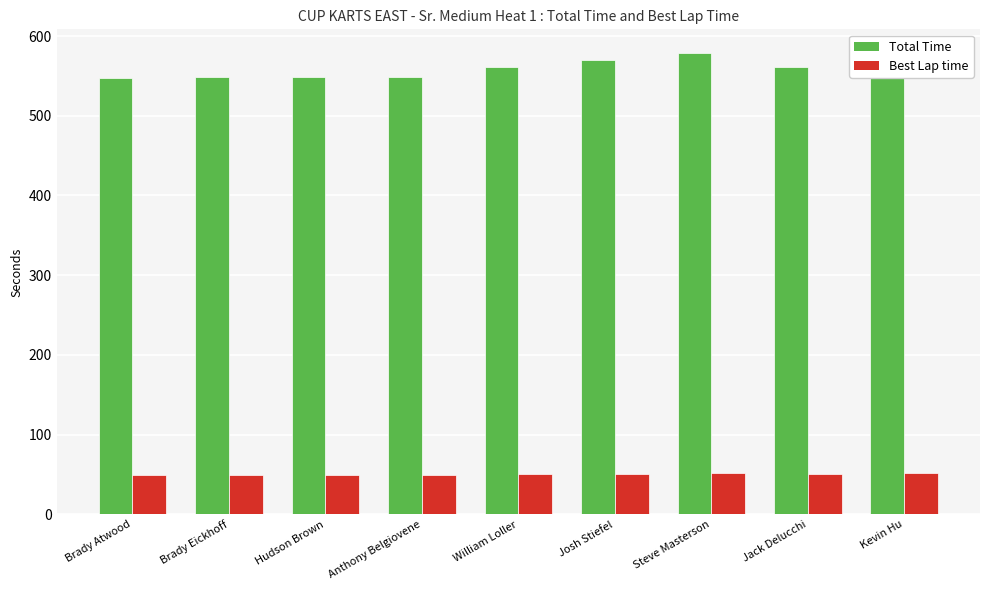

What are all the series names shown in the legend?

Total Time, Best Lap time